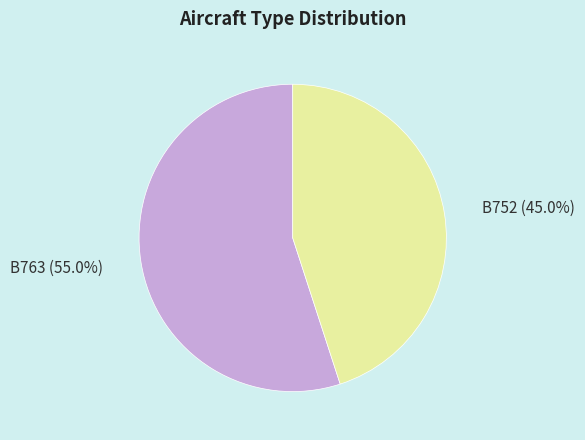

Combined, do B752 and B763 account for over 50%?

Yes